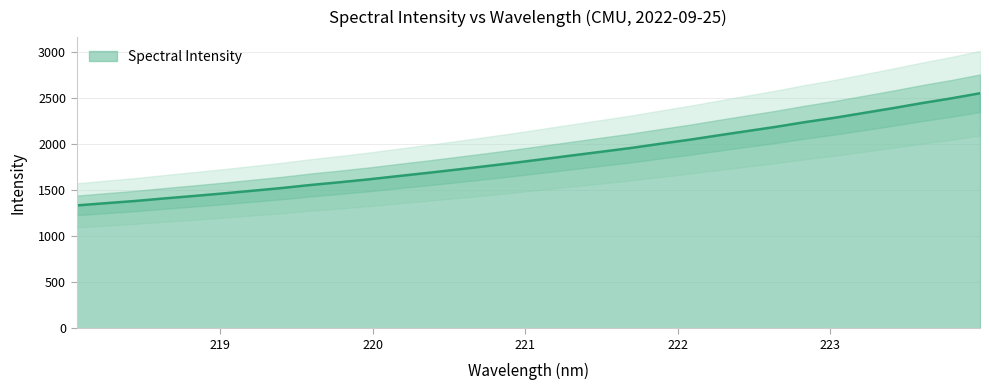

Reading left to right, what are all the values shown in this chart?

1335.7	1360.2	1383.8	1411.6	1438.1	1465.4	1494.5	1524.0	1557.5	1587.2	1618.9	1654.1	1688.3	1724.4	1761.3	1799.0	1839.1	1879.6	1919.7	1960.1	2005.4	2049.1	2097.2	2144.2	2191.1	2242.4	2288.9	2341.1	2393.3	2448.4	2499.6	2555.7